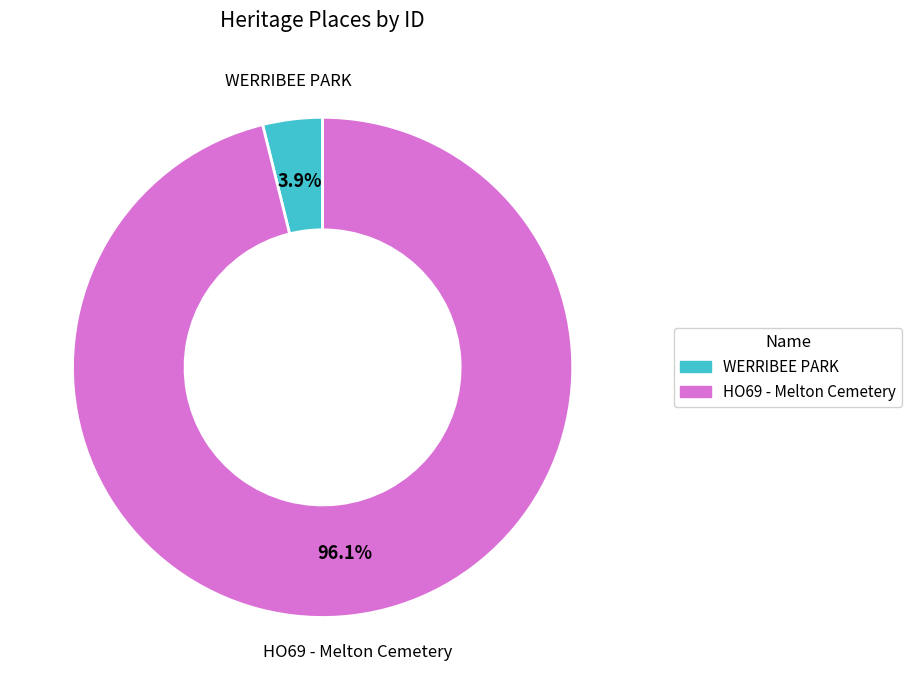

Count the number of slices in the pie.

2